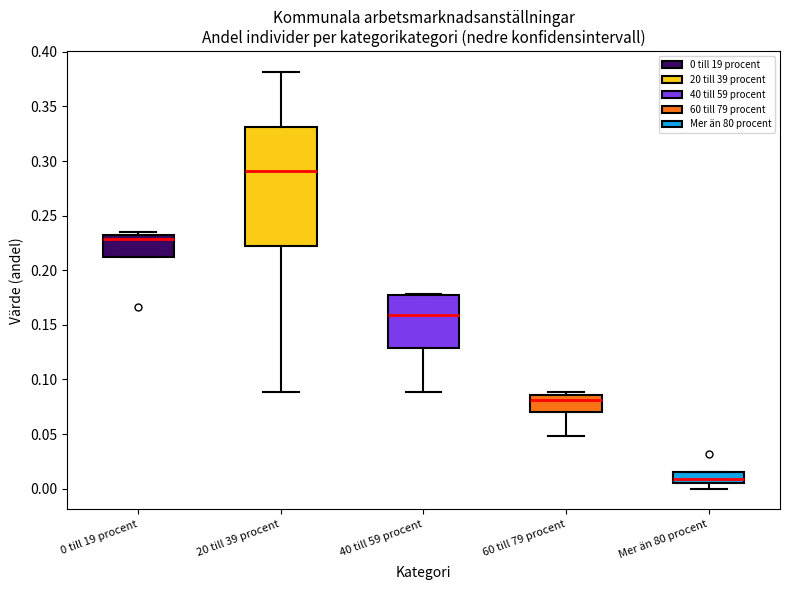

Which box's median line is the highest?

20 till 39 procent